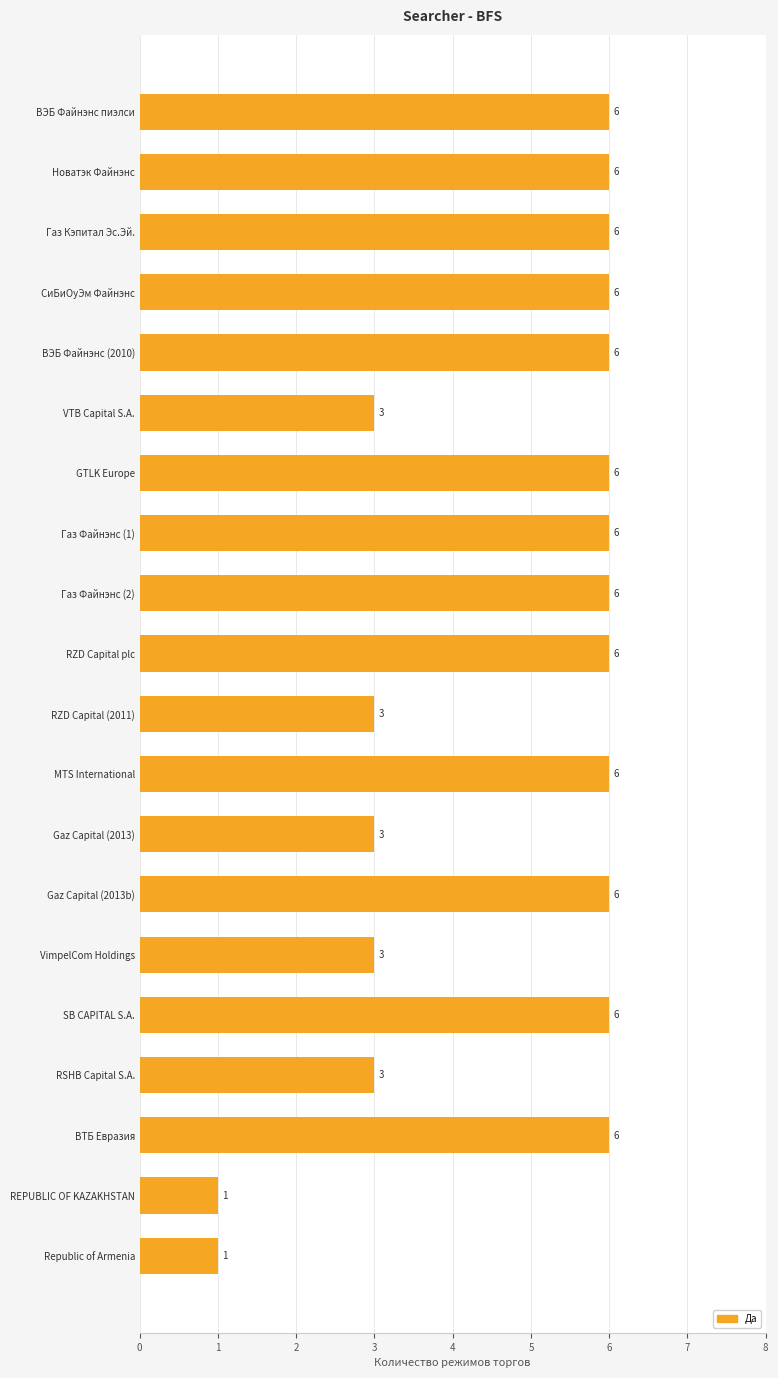

Which has a higher value, Gaz Capital (2013) or MTS International?

MTS International